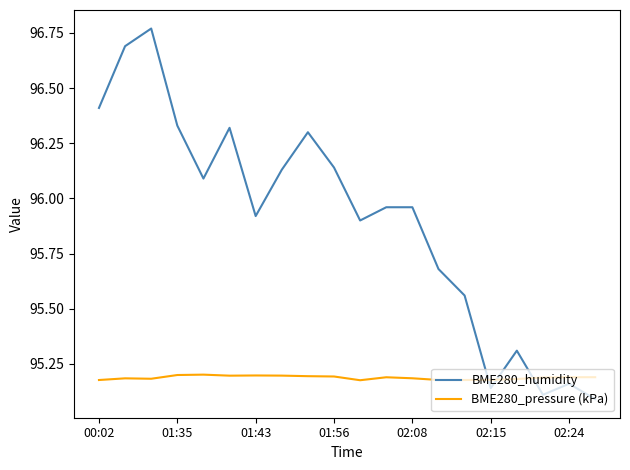

True or false: BME280_humidity and BME280_pressure (kPa) intersect in this chart.

True